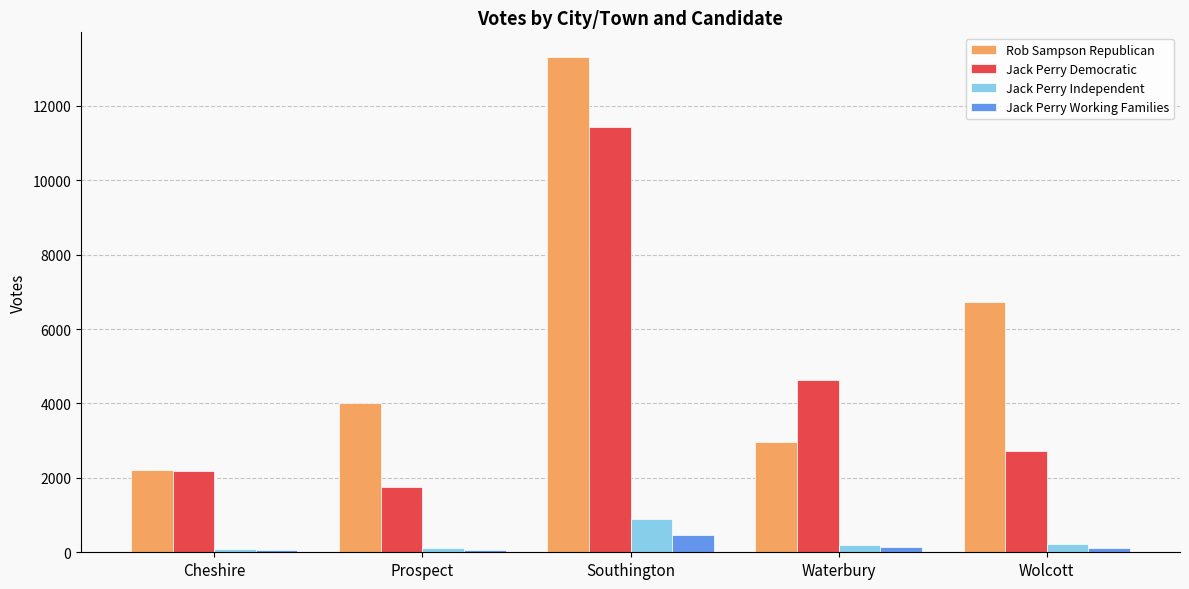

True or false: Jack Perry Working Families has a value of 53 at Prospect.

True